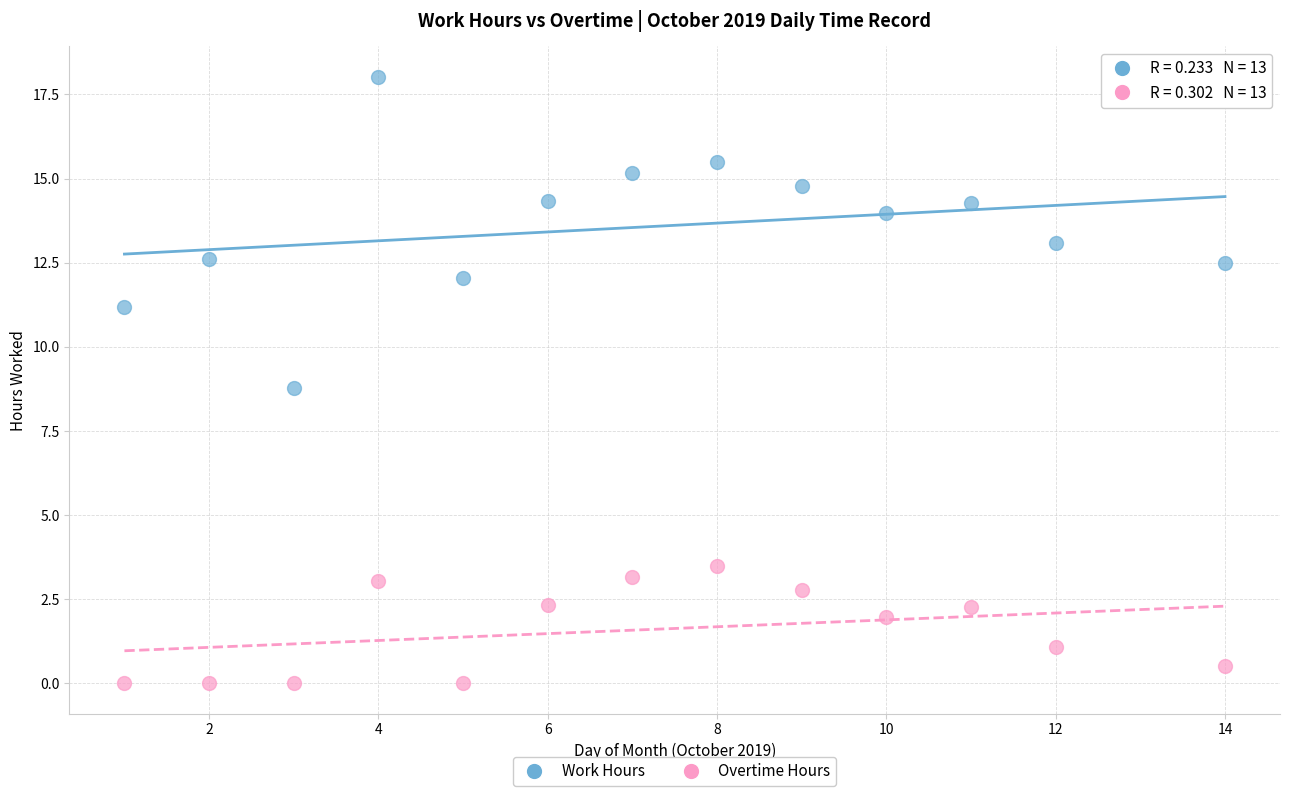

What are all the series names shown in the legend?

Work Hours, Overtime Hours